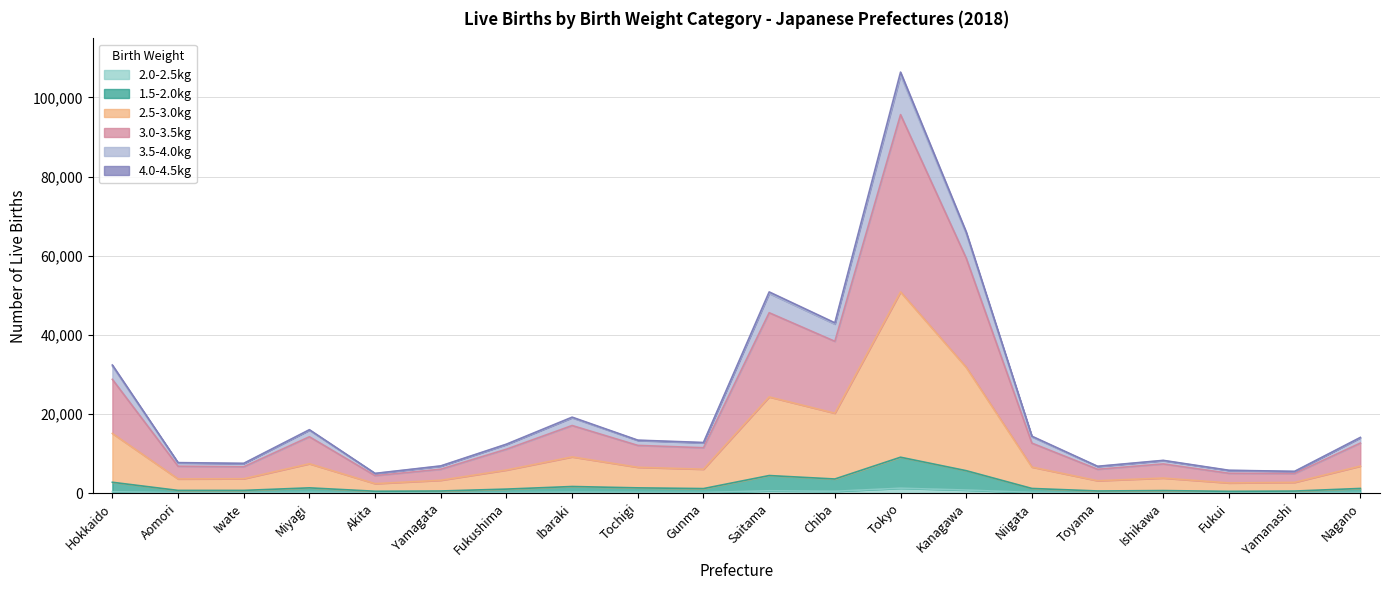

What is the value of the 2.5-3.0kg point at the 7th from the left?

5850